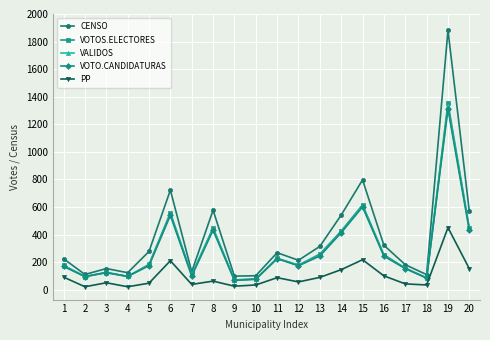

Which series has the largest total across all categories?

CENSO